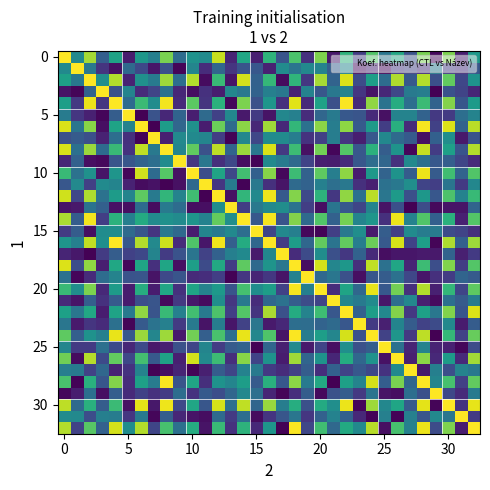

Count the number of data series in this chart.

33